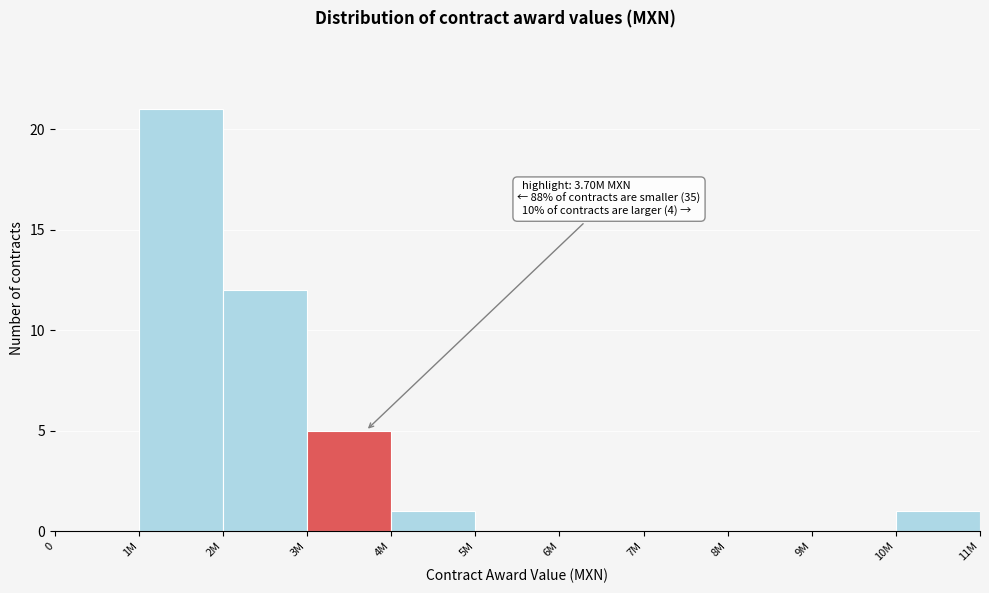

Reading left to right, what are all the values shown in this chart?

0=0	1M=21	2M=12	3M=5	4M=1	5M=0	6M=0	7M=0	8M=0	9M=0	10M=1